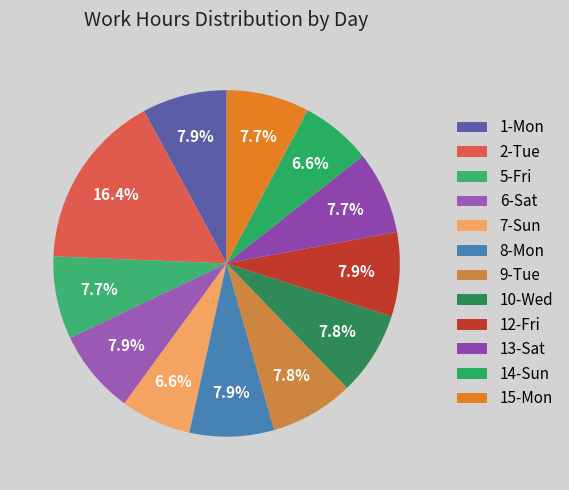

Is 9-Tue the majority of the pie?

No